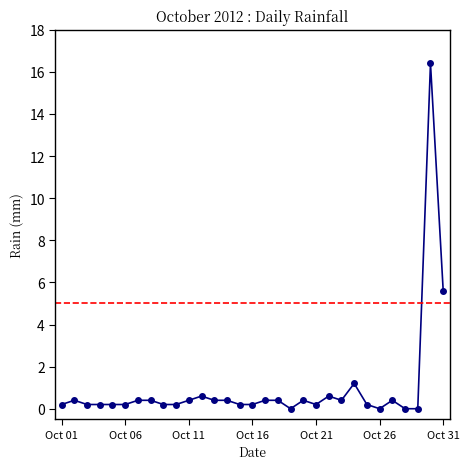

What is the value of the 25th point from the left?

0.2